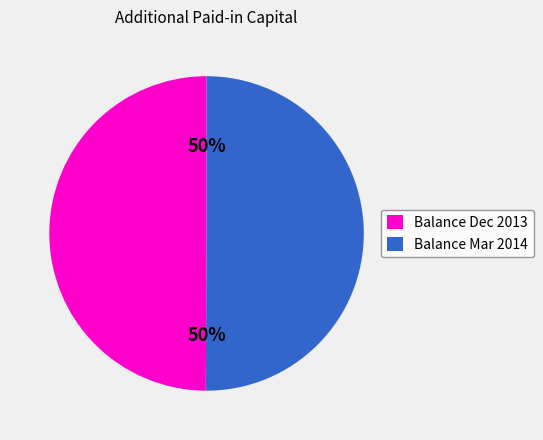

True or false: Balance Dec 2013 accounts for 36% of the total.

False